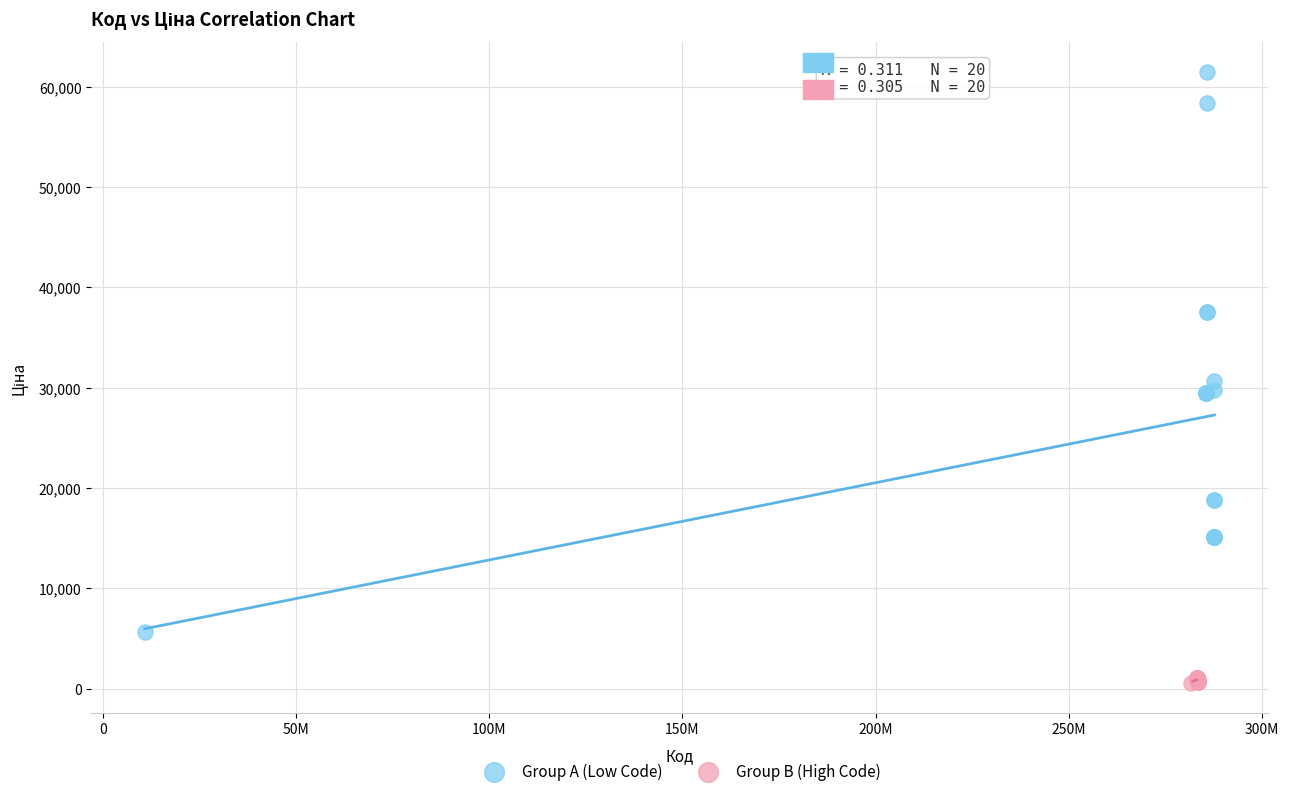

Which series has the widest spread of Y values?

Group A (Low Code)